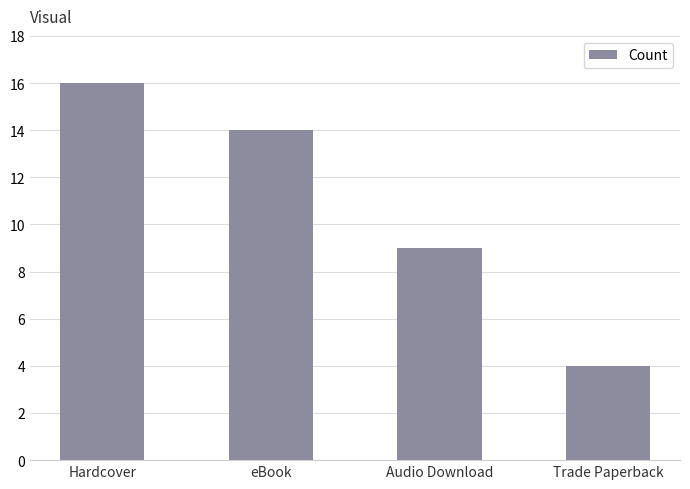

What is the ratio of the value at Hardcover to the value at Trade Paperback?

4.0